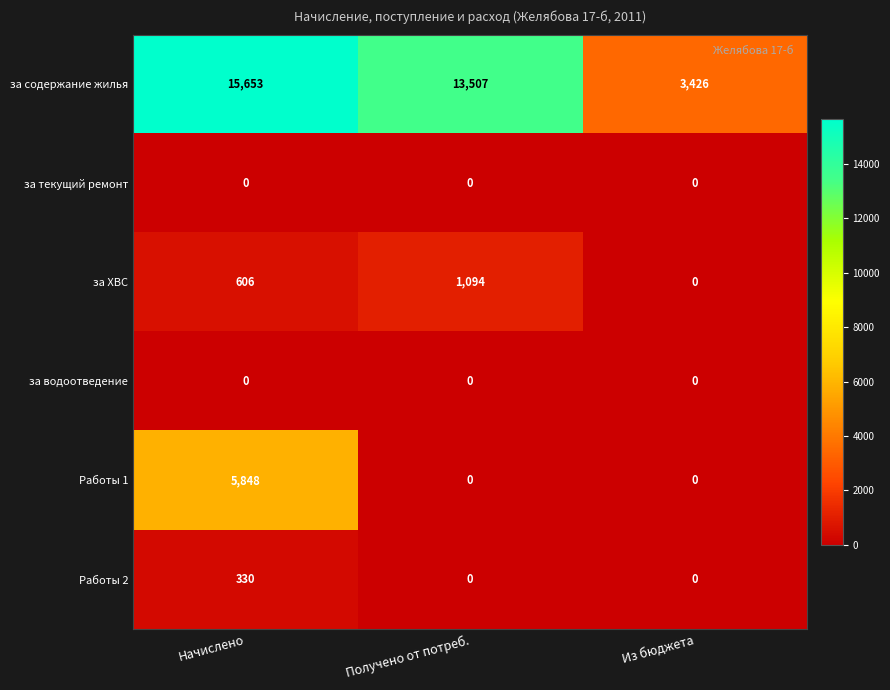

At which category is the sum across all series the highest?

Начислено